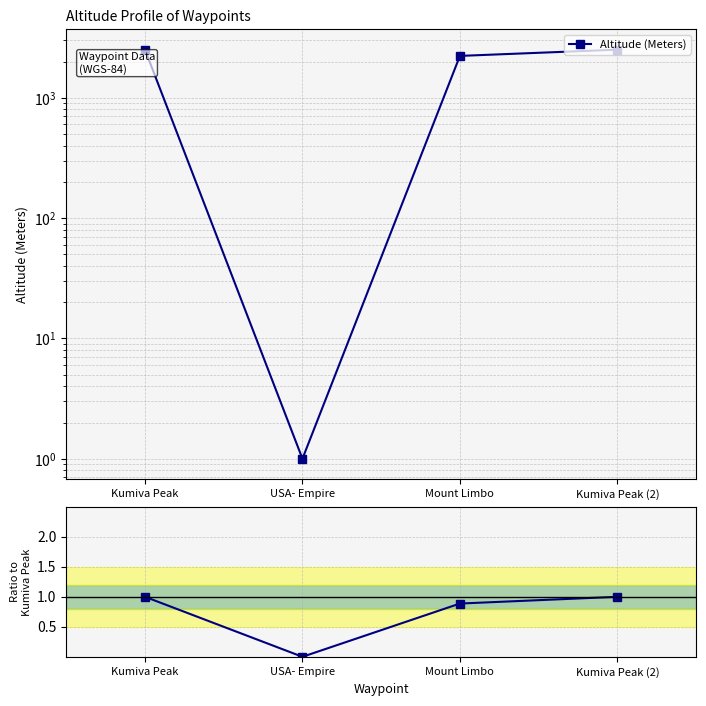

At which category is the sum across all series the highest?

Kumiva Peak